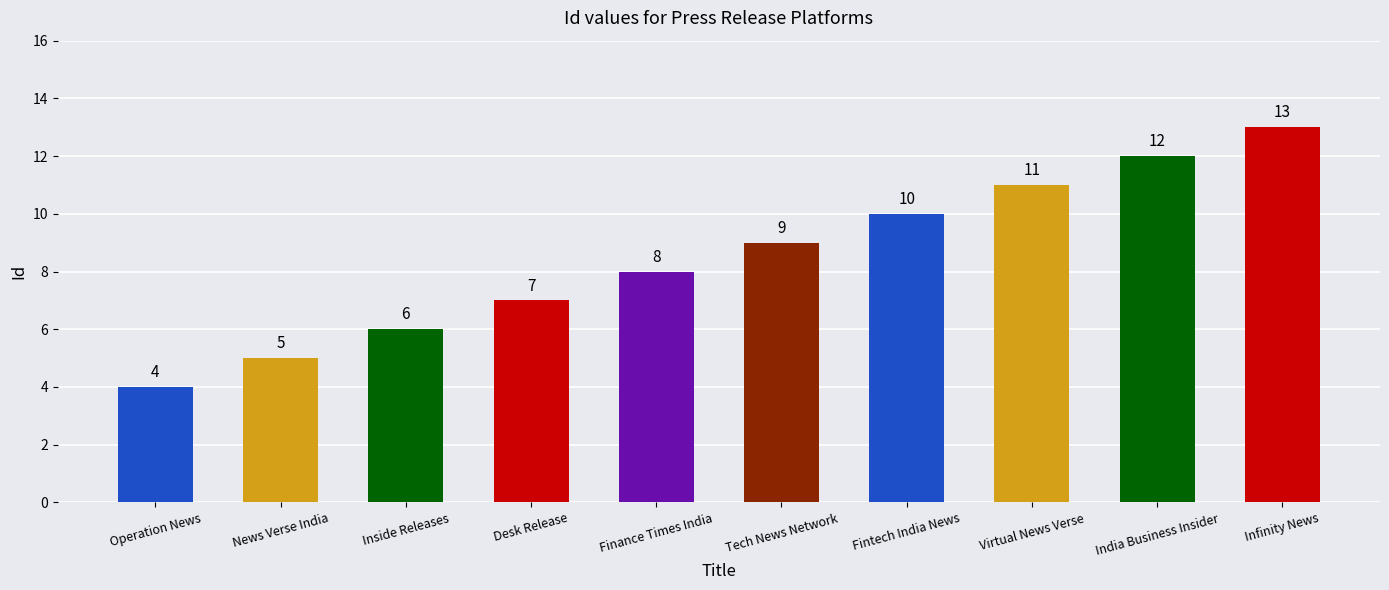

The value at Desk Release is 11. True or false?

False